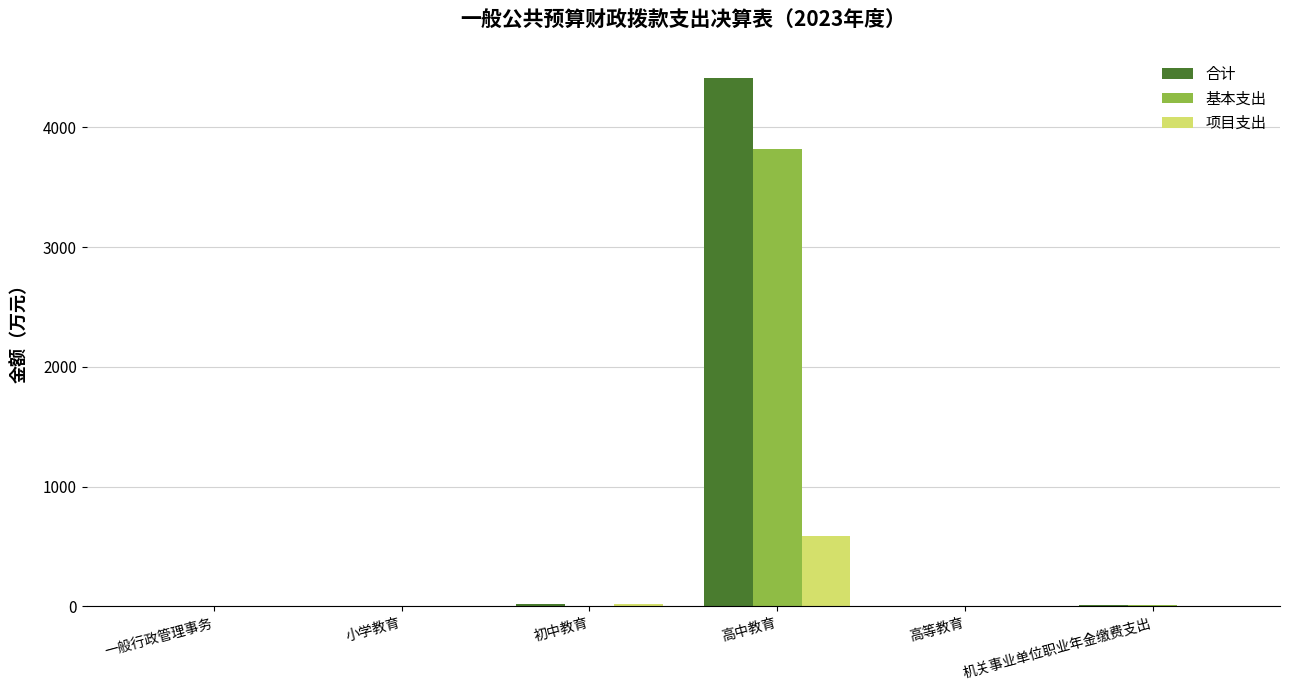

Is the value of 项目支出 at 高等教育 greater than the value of 合计 at 高中教育?

No